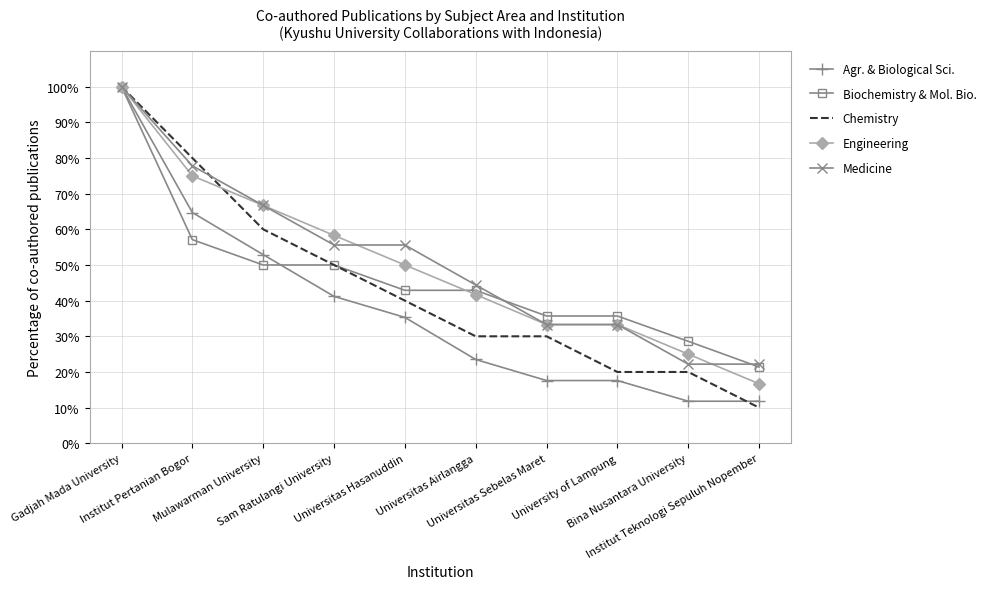

What is the smallest value displayed?

10.0